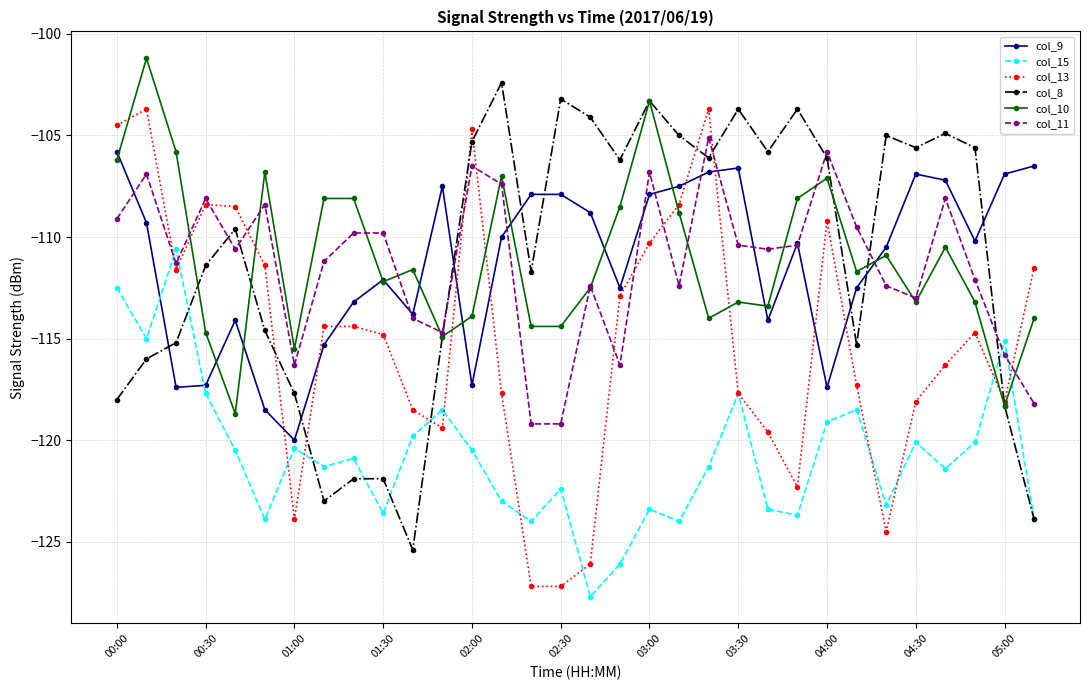

True or false: col_15 and col_11 intersect in this chart.

True